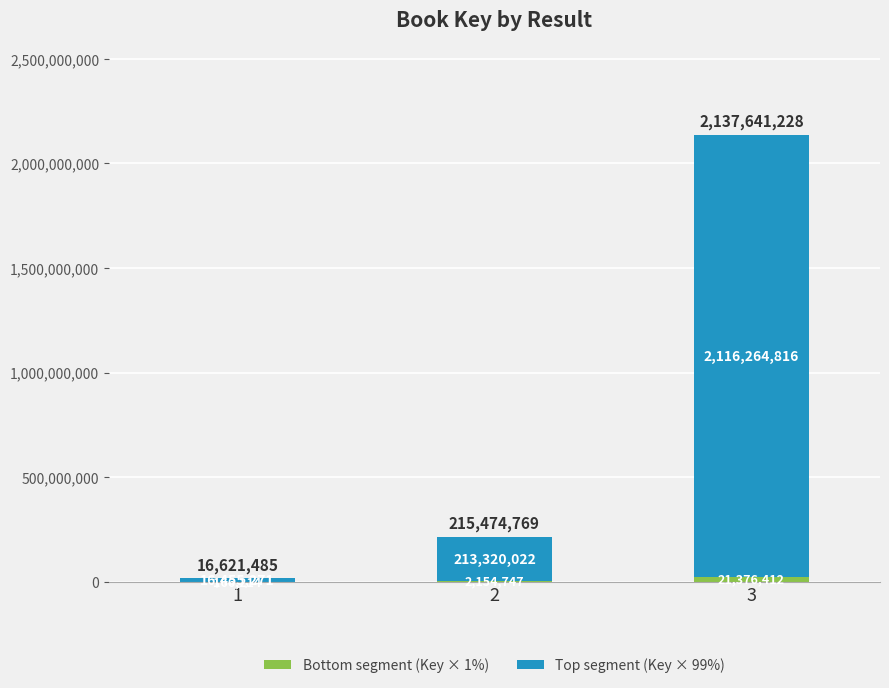

Are the bars horizontal?

No